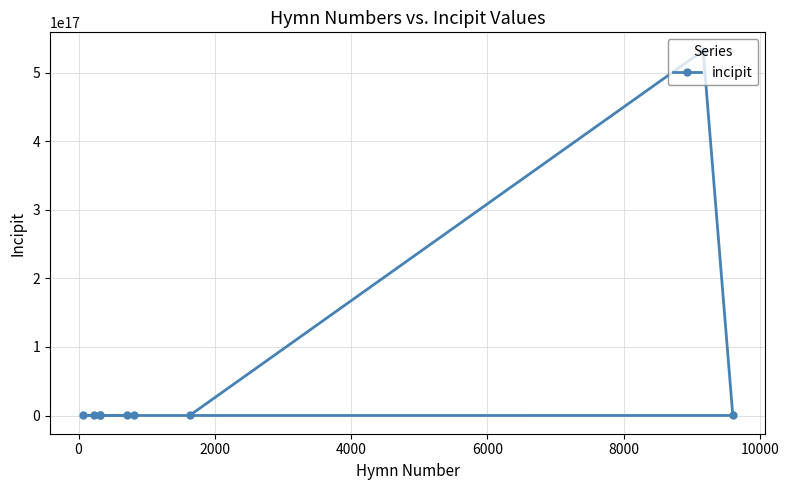

Does the chart have visible grid lines?

Yes